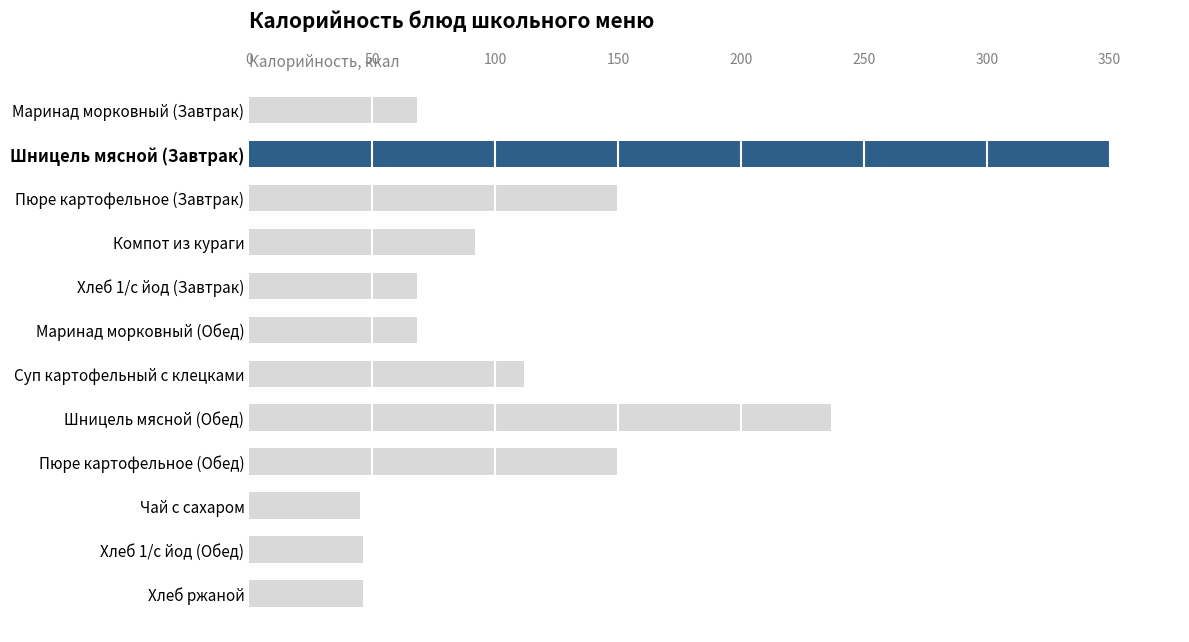

True or false: the data shows 145.6 at Компот из кураги.

False